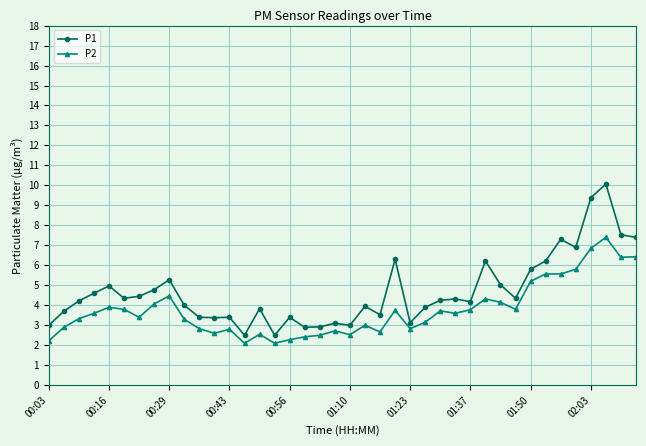

What is the minimum value shown in the chart?

2.1